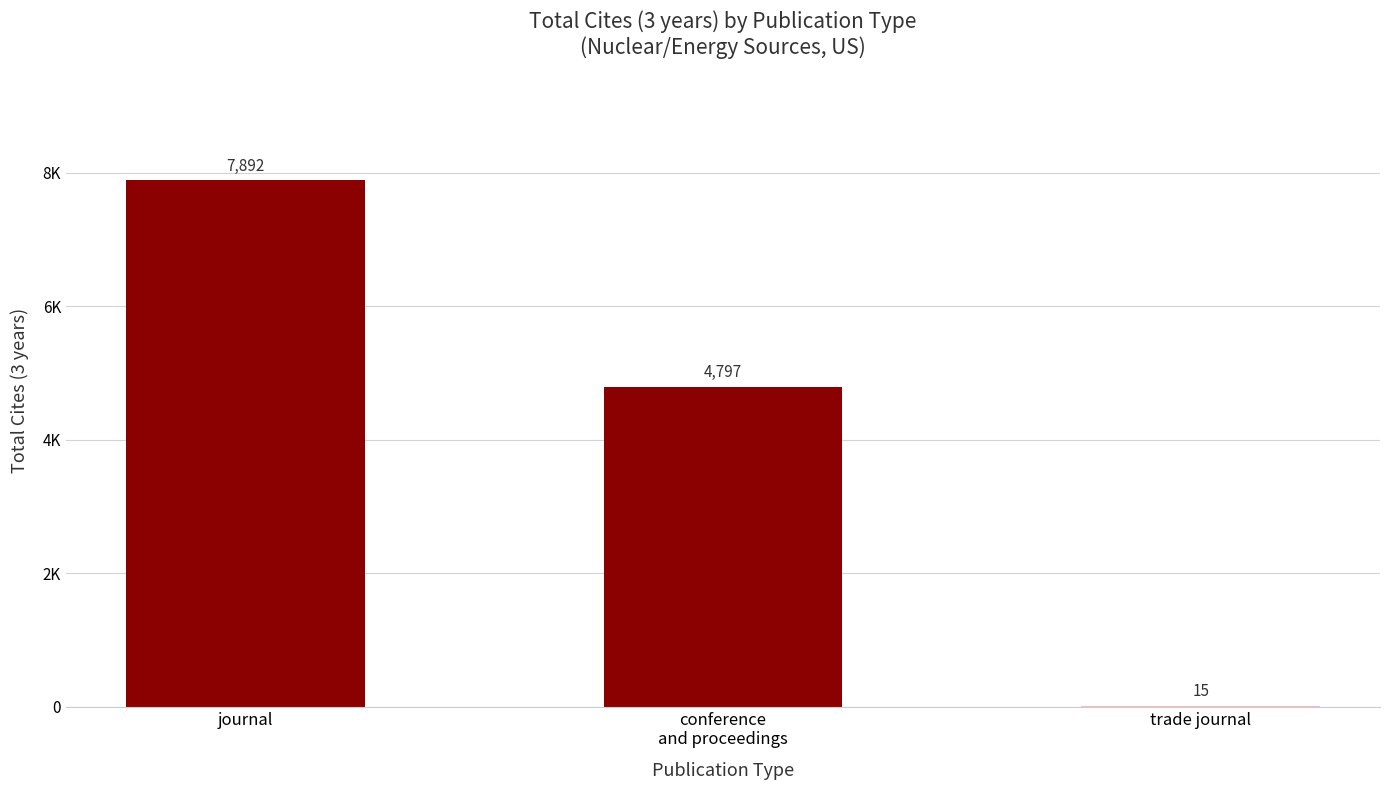

Count the values in the range 15 to 7892.

3